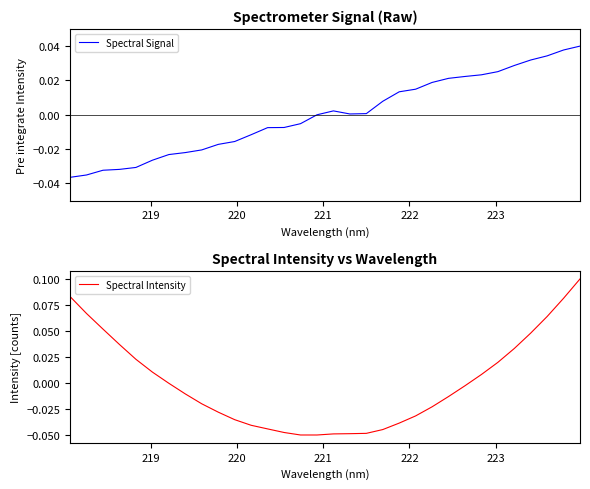

How many positive values does the Spectral Intensity series have?

13